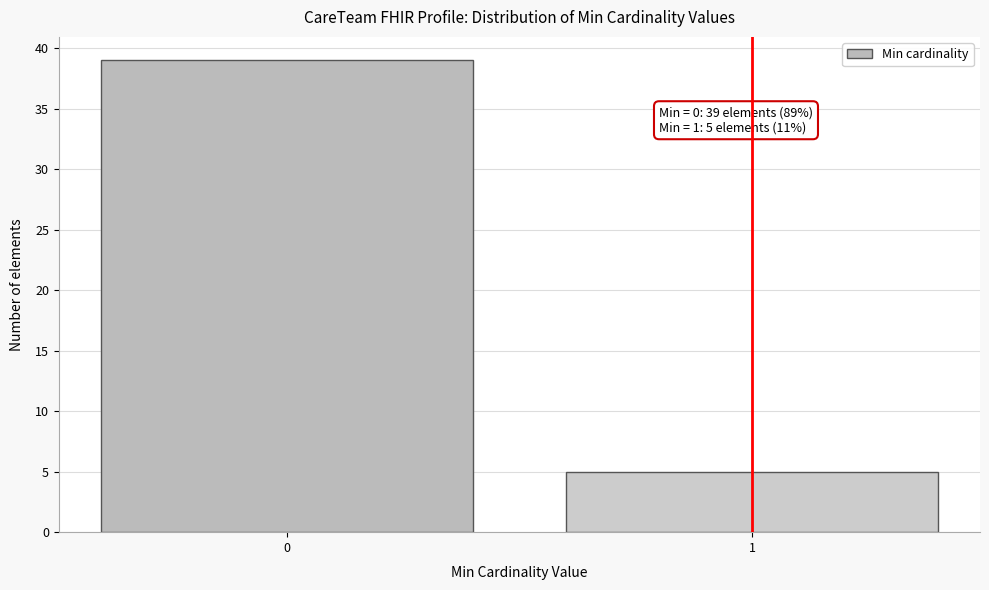

Reading right to left, what are all the values shown in this chart?

1=5	0=39